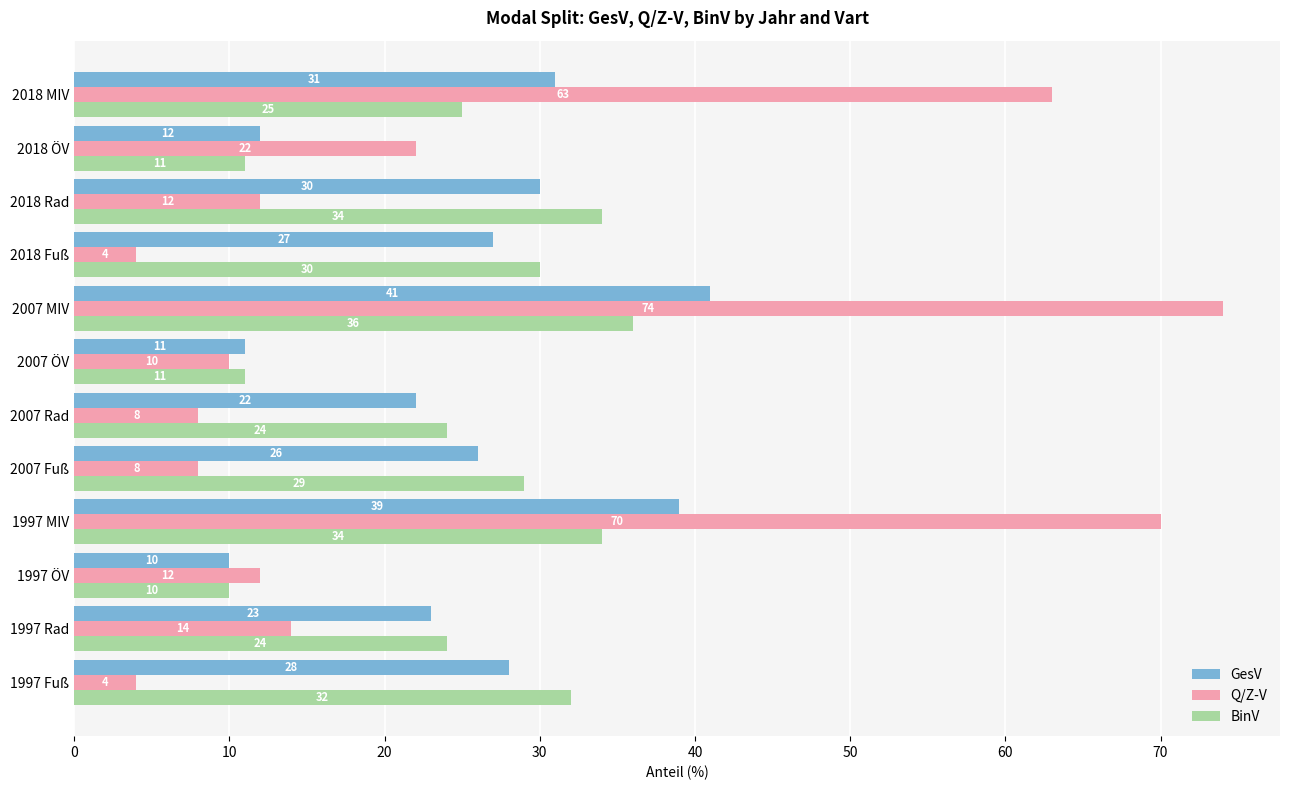

How many values in the GesV series are below 27?

6